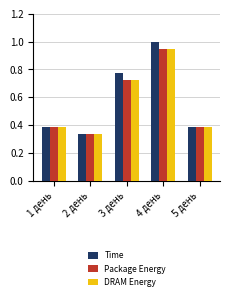

The DRAM Energy series shows 0.2 at 4 день. True or false?

False